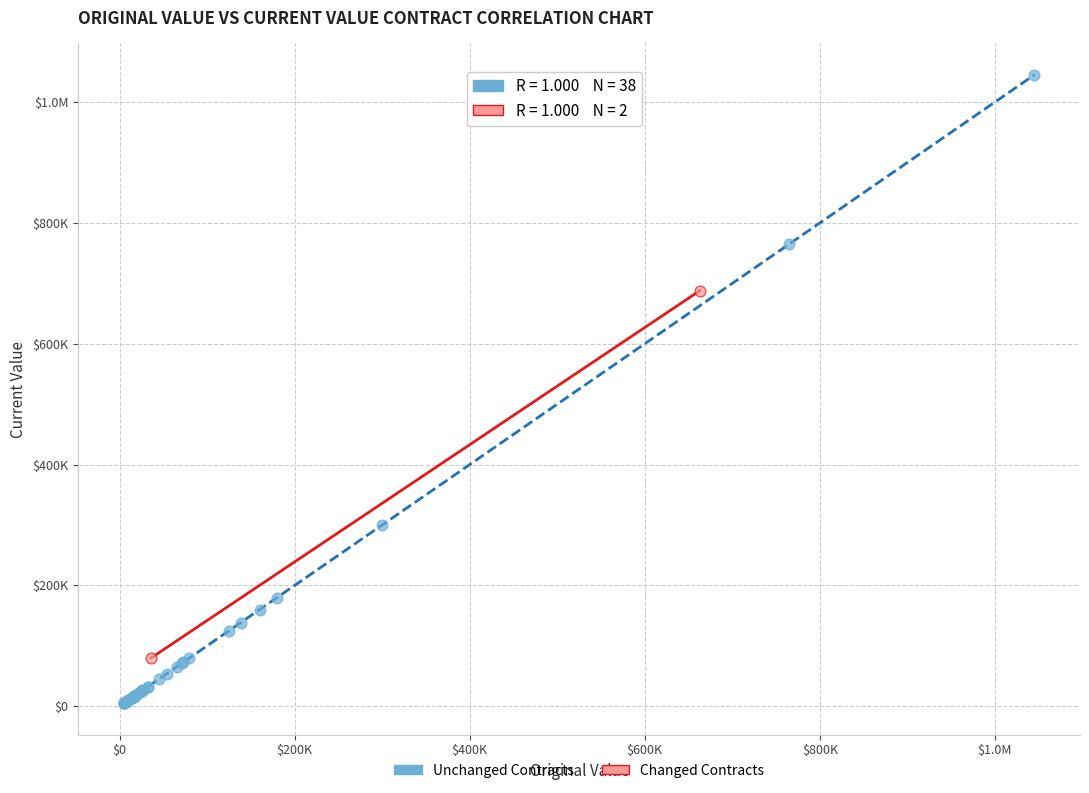

What are all the series names shown in the legend?

Unchanged Contracts, Changed Contracts